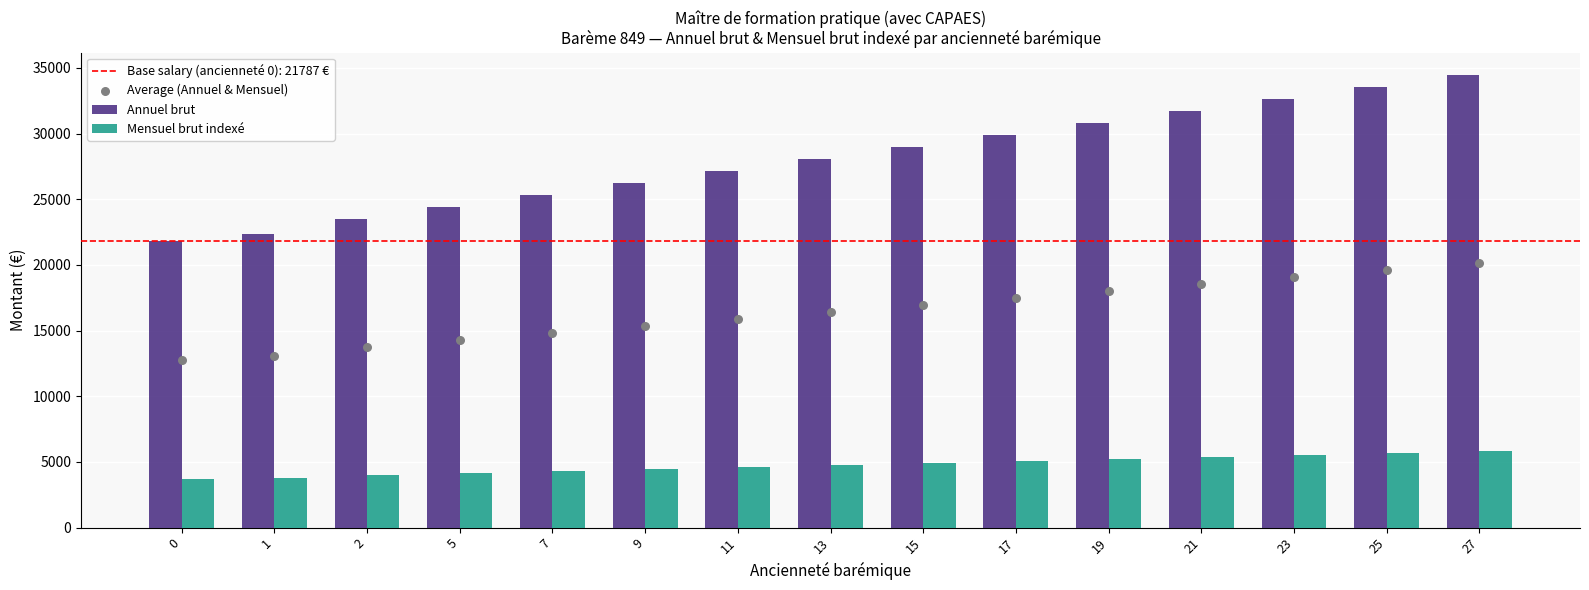

What is the total value across all series at 13?

49191.3